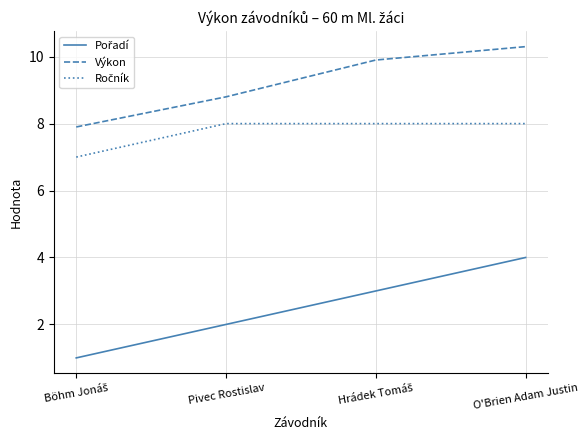

Which series has the largest total across all categories?

Výkon